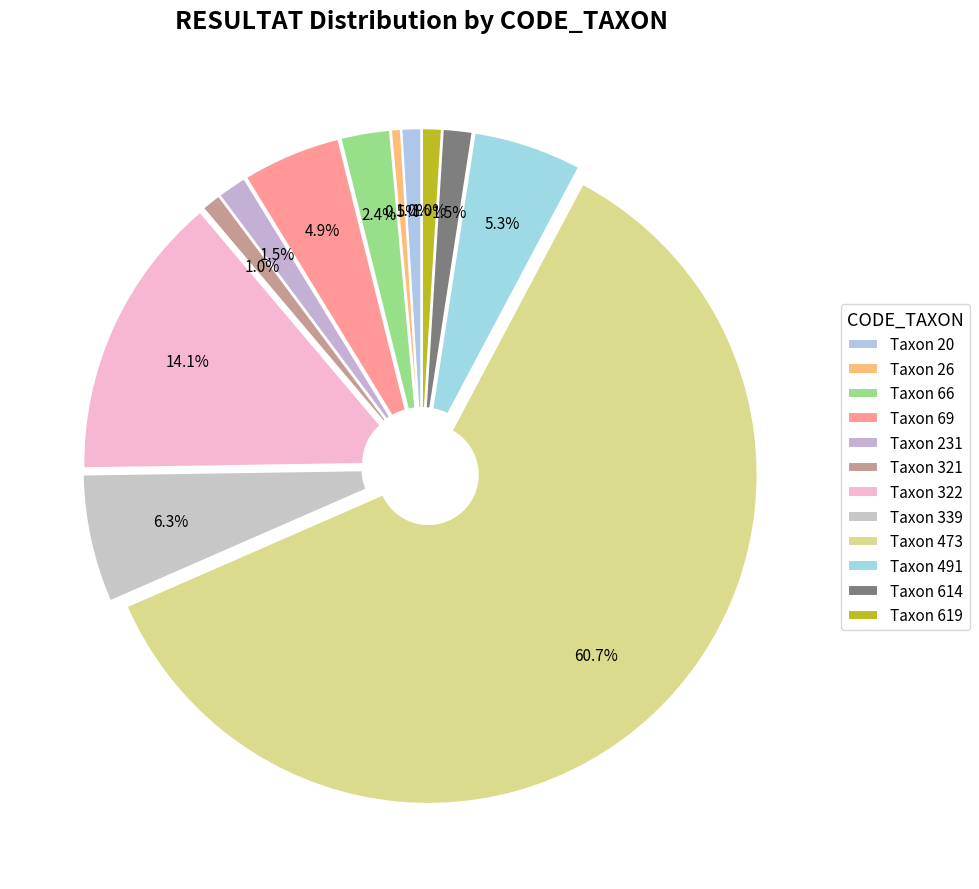

To the nearest percent, what is the difference between the largest and smallest slice percentages?

60%